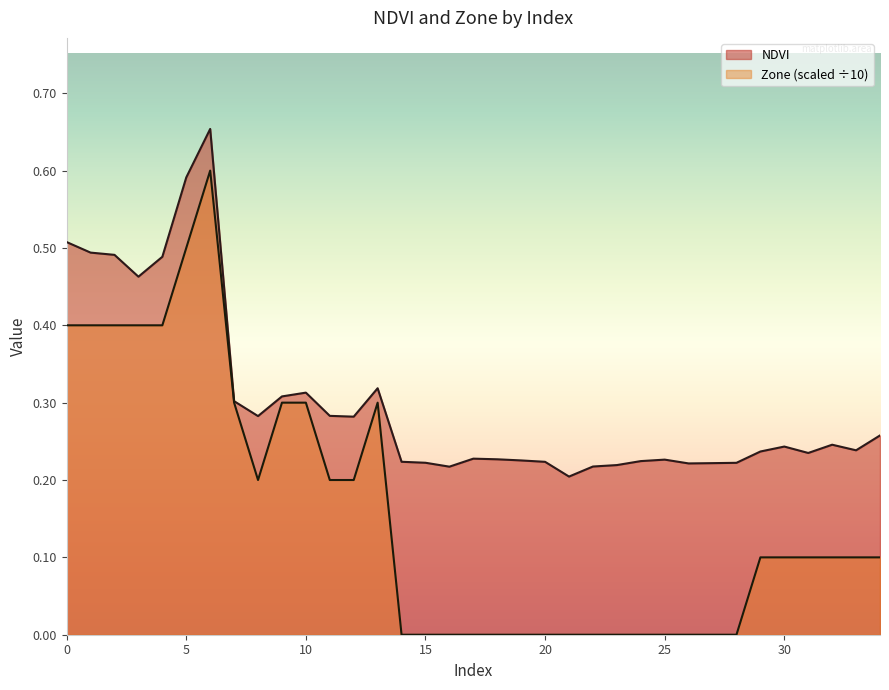

What is the label of the 19th point from the left?

18